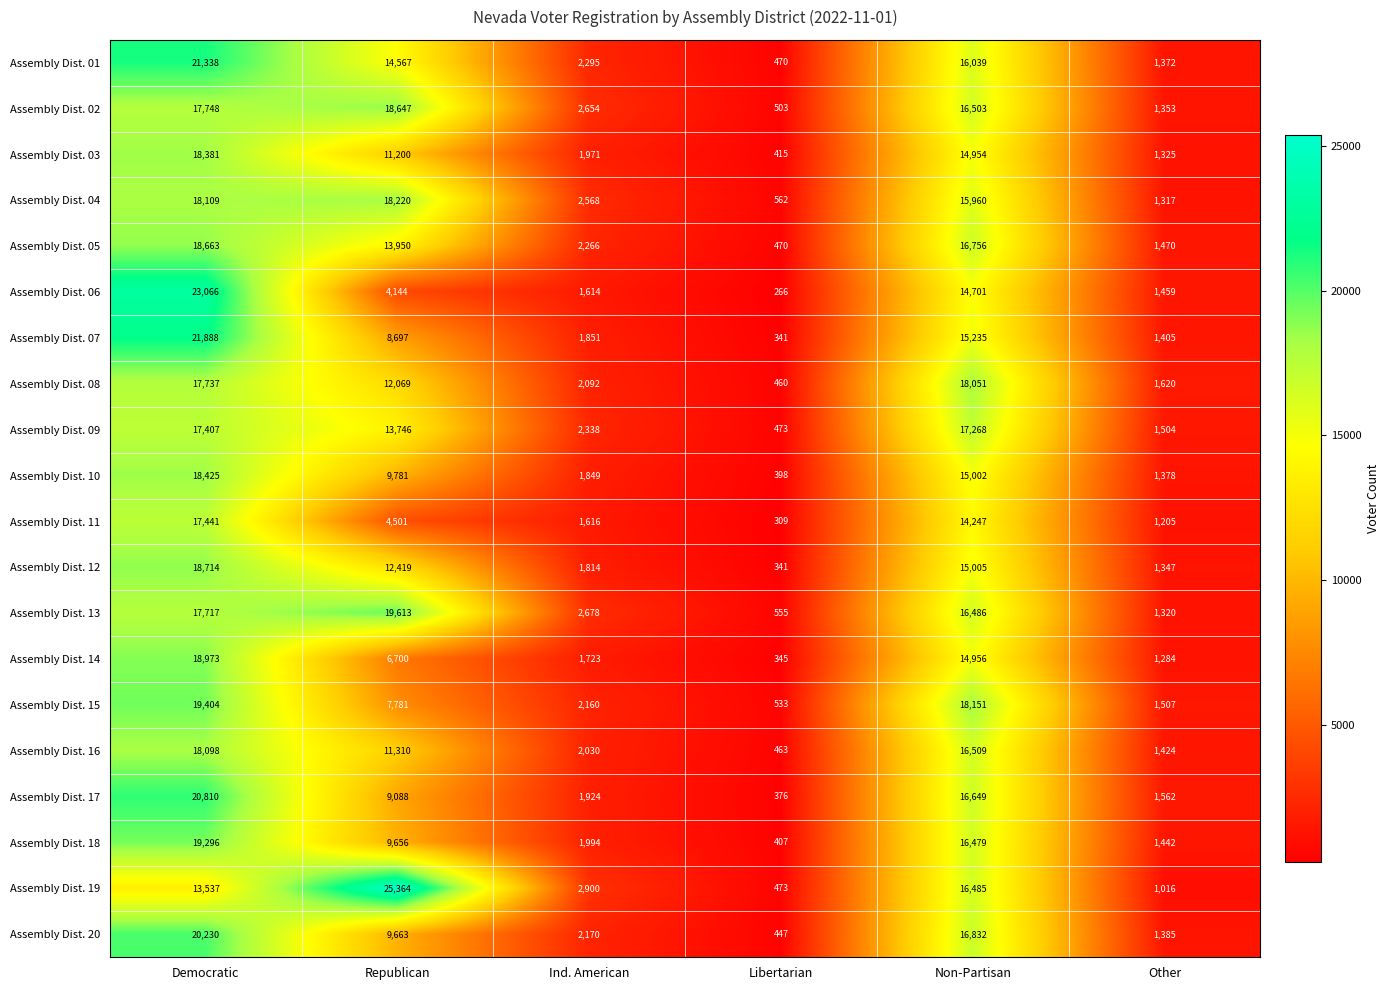

Which series changed the most between Democratic and Ind. American?

Assembly Dist. 06